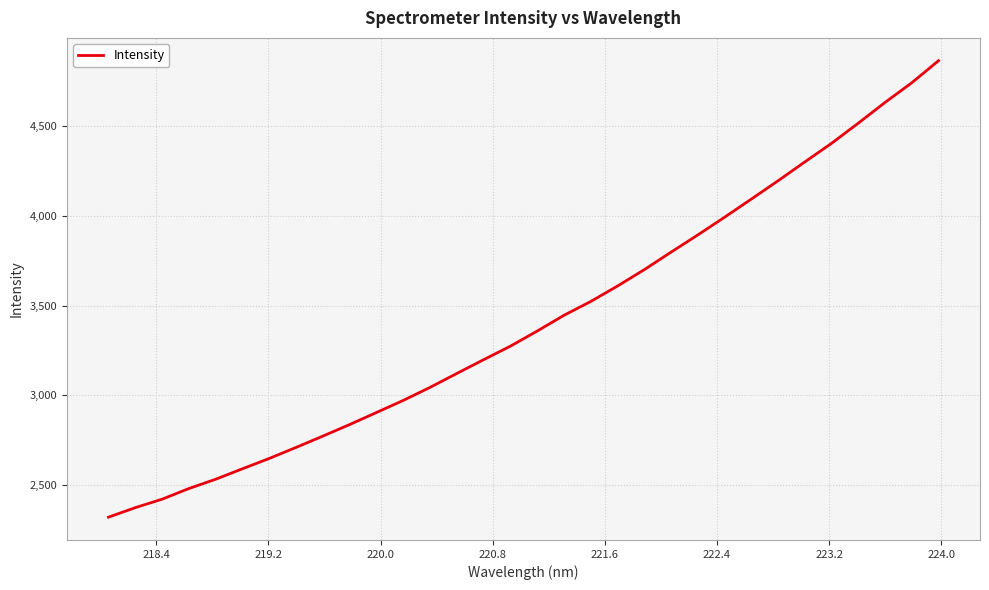

What is the average value?

3414.9